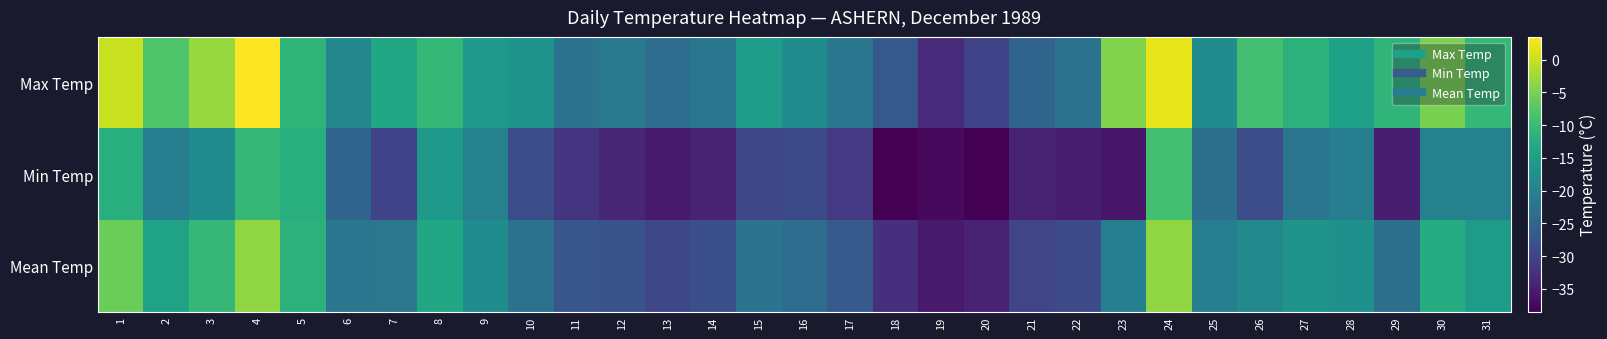

Reading left to right, list all the values displayed in this chart.

Max Temp: 1=0.0	2=-8.0	3=-3.0	4=3.5	5=-11.0	6=-19.0	7=-13.5	8=-10.5	9=-16.0	10=-17.0	11=-22.5	12=-21.5	13=-23.5	14=-22.0	15=-15.5	16=-18.0	17=-22.0	18=-27.0	19=-33.5	20=-30.0	21=-25.0	22=-22.5	23=-4.5	24=2.0	25=-18.0	26=-9.0	27=-11.5	28=-14.5	29=-11.0	30=-5.0	31=-10.5
Min Temp: 1=-12.0	2=-20.5	3=-18.0	4=-10.5	5=-12.0	6=-25.0	7=-30.0	8=-16.0	9=-20.0	10=-28.5	11=-32.0	12=-34.0	13=-35.5	14=-34.5	15=-29.5	16=-29.0	17=-31.5	18=-38.5	19=-37.5	20=-38.5	21=-34.5	22=-35.0	23=-36.0	24=-9.0	25=-23.0	26=-28.5	27=-22.0	28=-20.5	29=-35.0	30=-20.0	31=-20.0
Mean Temp: 1=-6.0	2=-14.3	3=-10.5	4=-3.5	5=-11.5	6=-22.0	7=-21.8	8=-13.3	9=-18.0	10=-22.8	11=-27.3	12=-27.8	13=-29.5	14=-28.3	15=-22.5	16=-23.5	17=-26.8	18=-32.8	19=-35.5	20=-34.3	21=-29.8	22=-28.8	23=-20.3	24=-3.5	25=-20.5	26=-18.8	27=-16.8	28=-17.5	29=-23.0	30=-12.5	31=-15.3